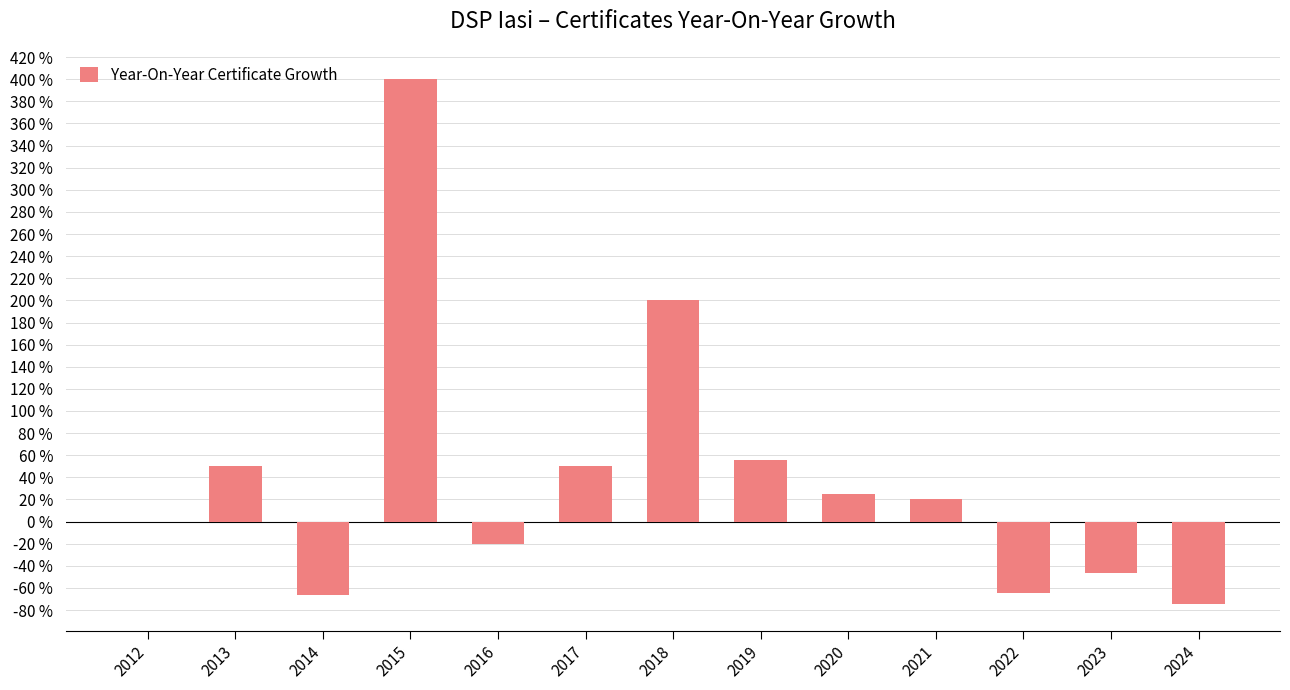

What is the greatest value displayed?

400.0